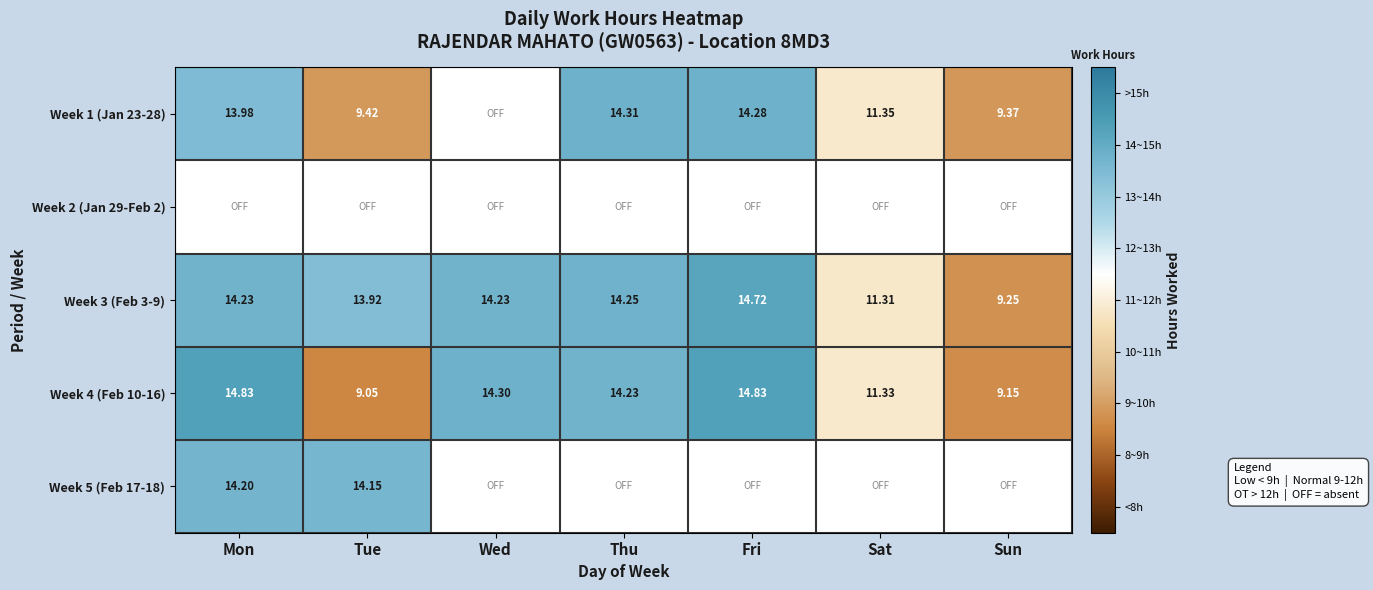

At how many categories does at least one series exceed 9?

7